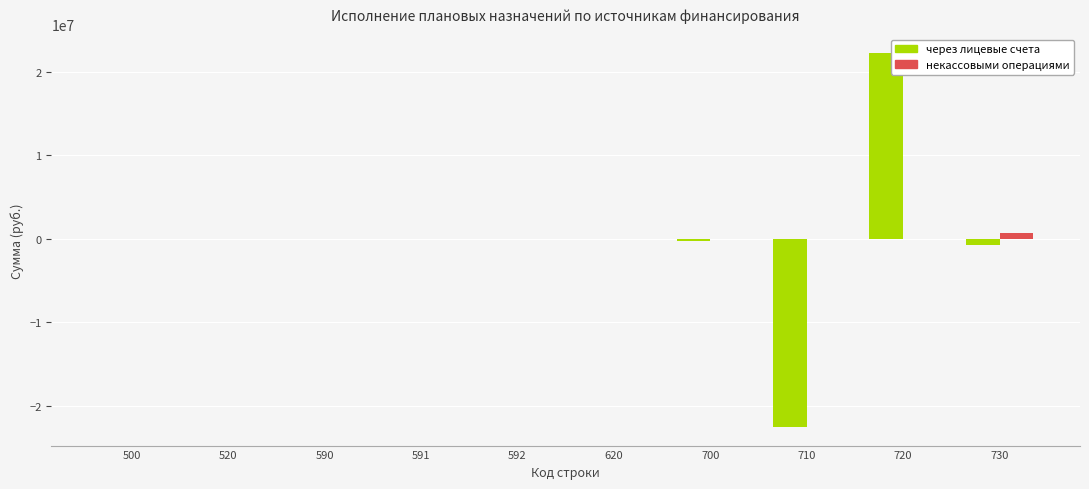

What is the sum of all через лицевые счета values?

-1199383.0